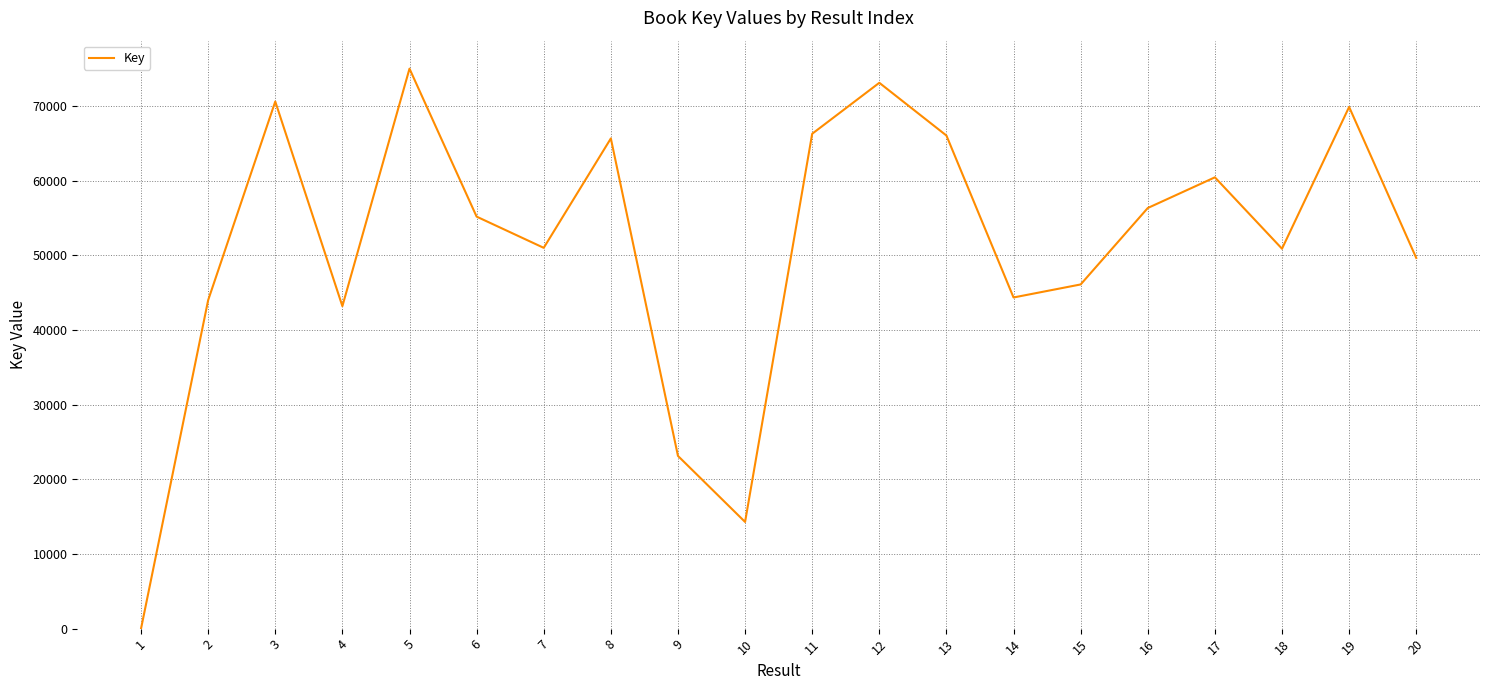

What is the difference between the second highest and second lowest values?

58824